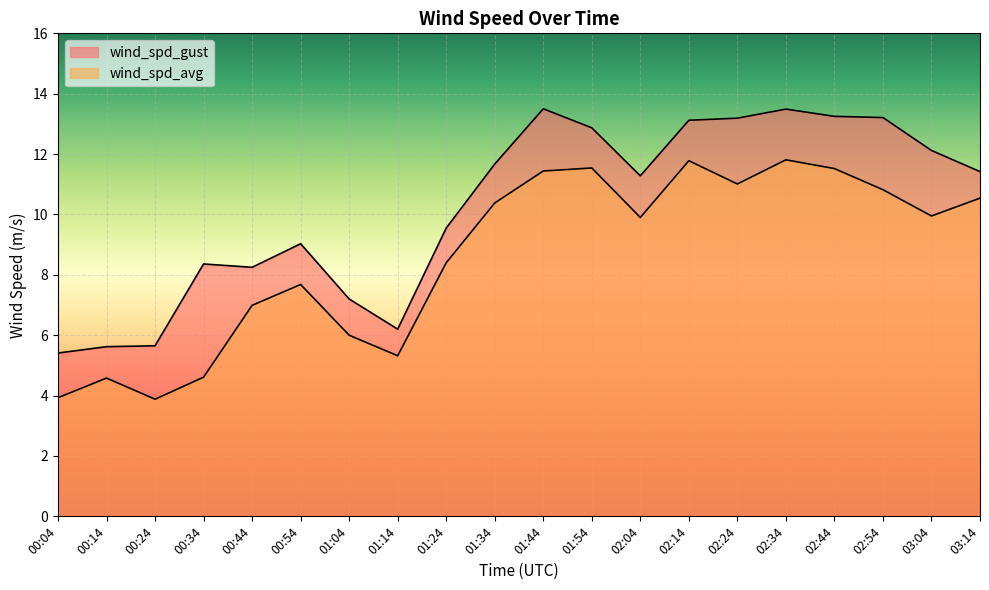

What position from the left is 00:24?

3